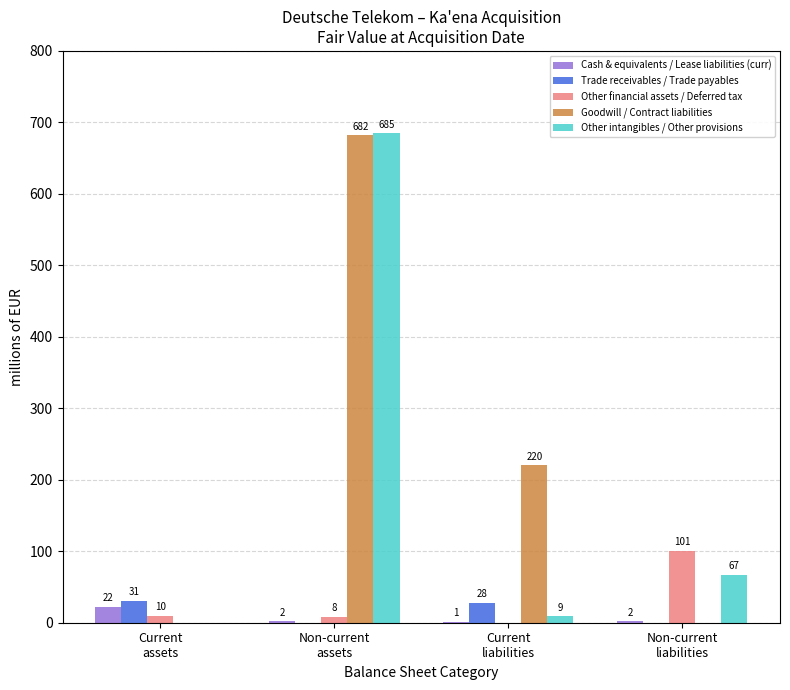

Which series has the largest total across all categories?

Goodwill / Contract liabilities